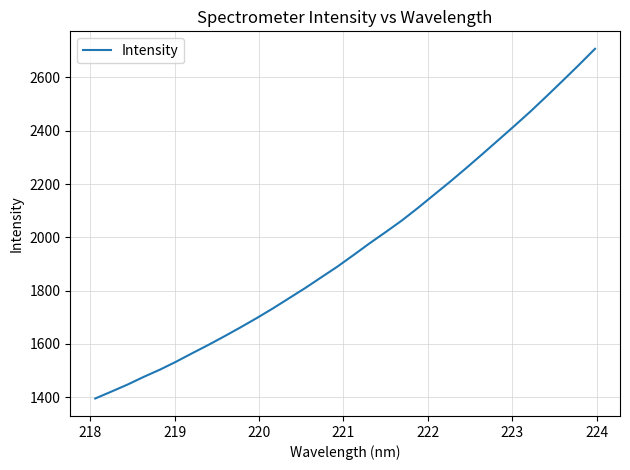

What is the greatest value displayed?

2707.4